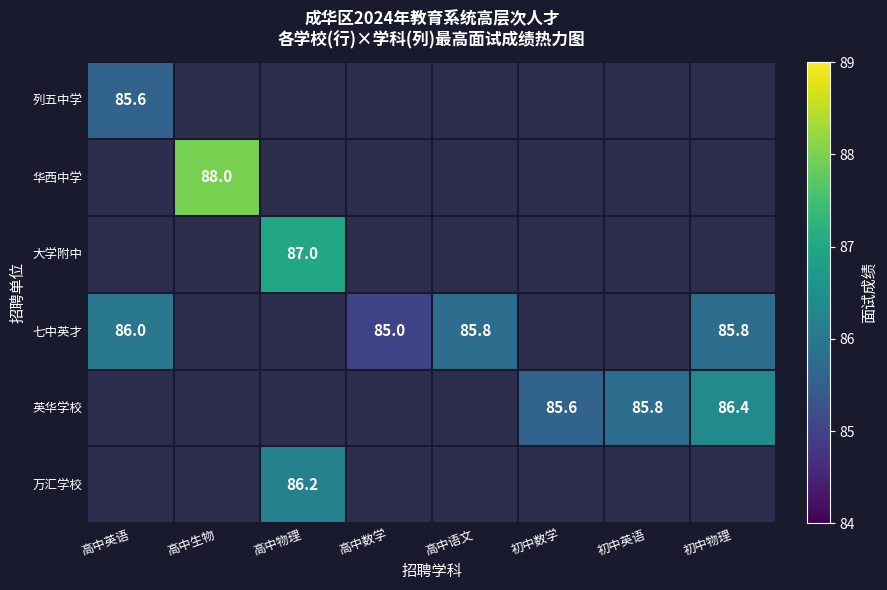

Is it true that 华西中学 equals 125.4 at 高中生物?

False